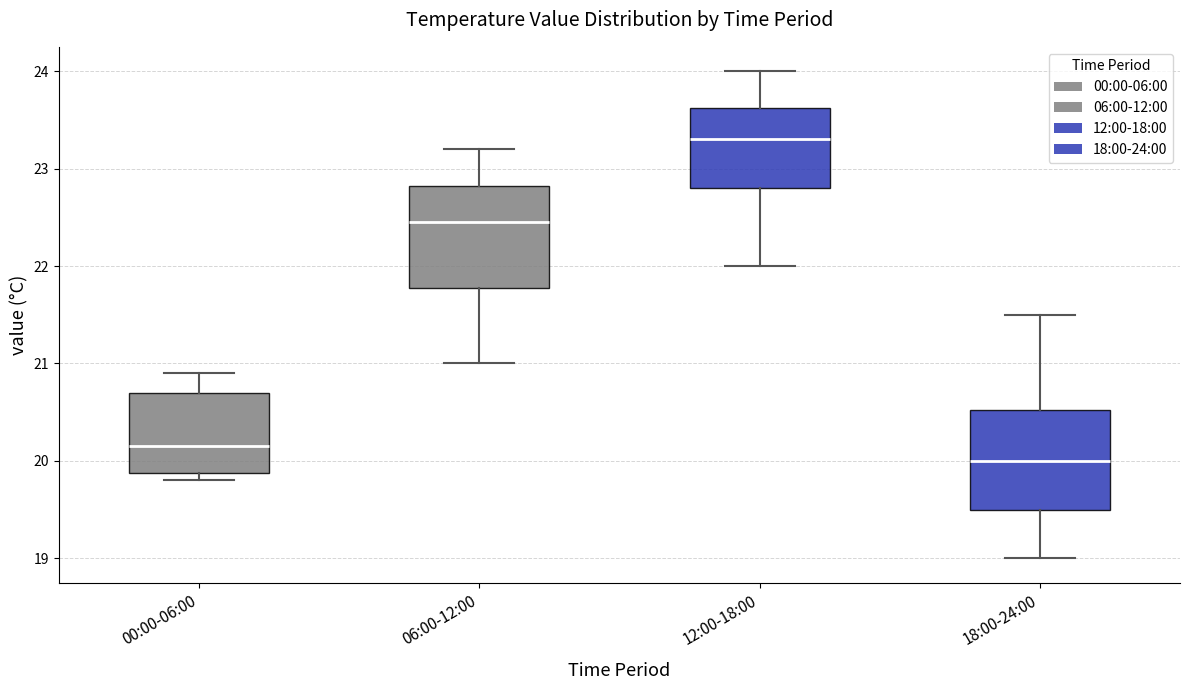

Reading left to right, transcribe this box plot: for each box, give where its median line is, the range the box spans, and where its two whiskers end, as read against the y-axis. The values are not printed on the chart, so give them approximately, as read against the axis.

00:00-06:00: median 20.2, box 19.9 to 20.7, whiskers 19.8 to 20.9
06:00-12:00: median 22.5, box 21.8 to 22.8, whiskers 21.0 to 23.2
12:00-18:00: median 23.3, box 22.8 to 23.6, whiskers 22.0 to 24.0
18:00-24:00: median 20.0, box 19.5 to 20.5, whiskers 19.0 to 21.5